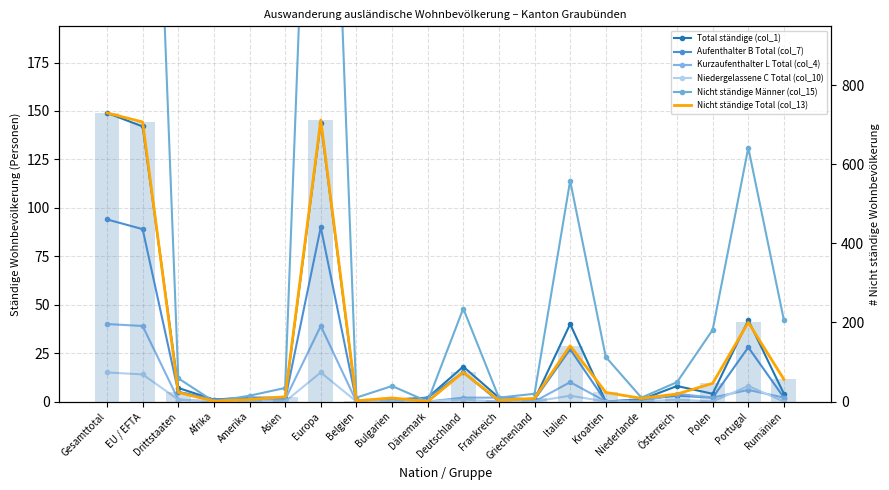

What is the sum of the Total ständige (col_1) values at EU / EFTA and Belgien?

142